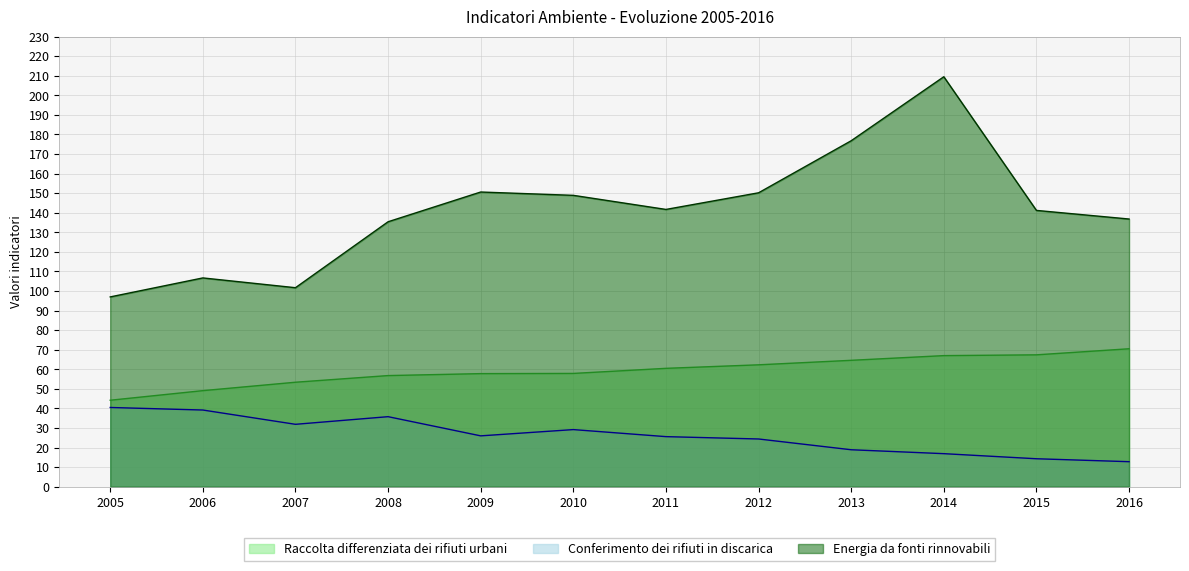

What is the sum of all Energia da fonti rinnovabili values?

1696.5